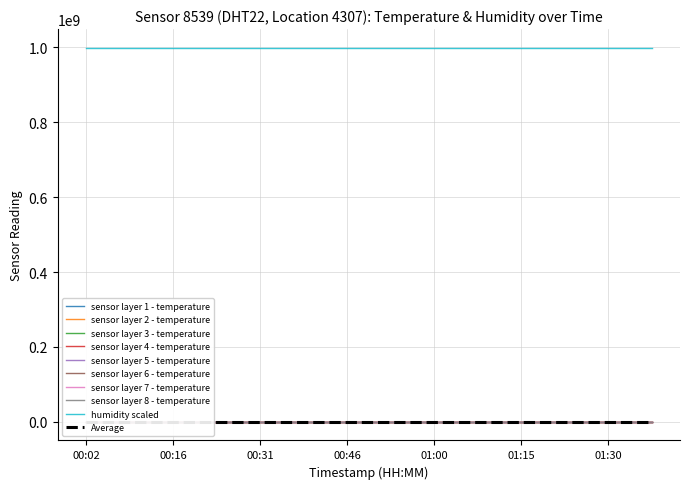

How many interior local valleys (lower than both neighbors) does the data have?

1